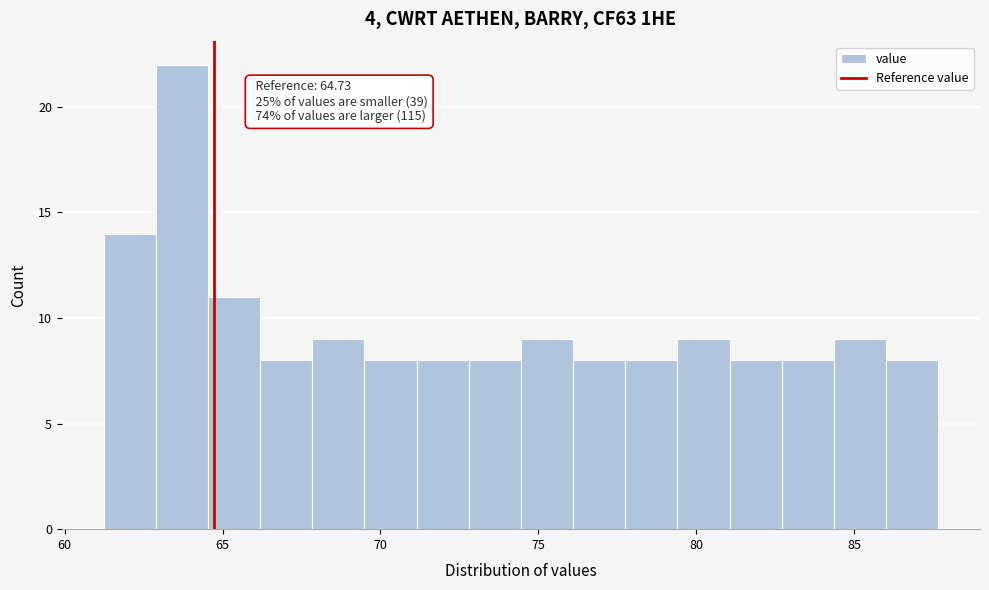

Around what value on the x-axis is the tallest bar? Give the approximate position of its centre, as read against the axis.

63.5